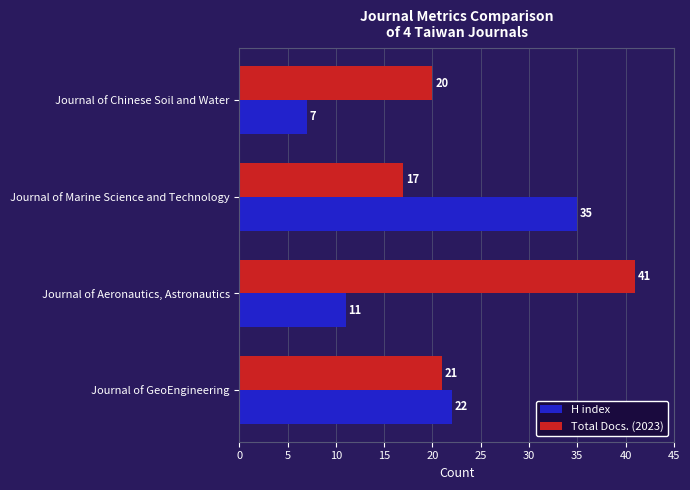

What is the sum of all Total Docs. (2023) values?

99